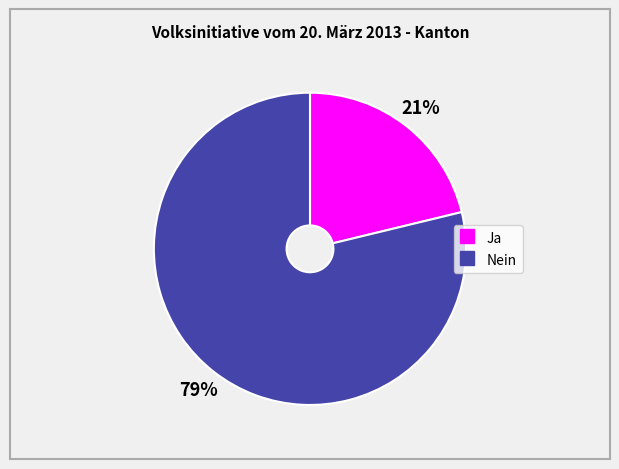

Which slice is the smallest?

Ja